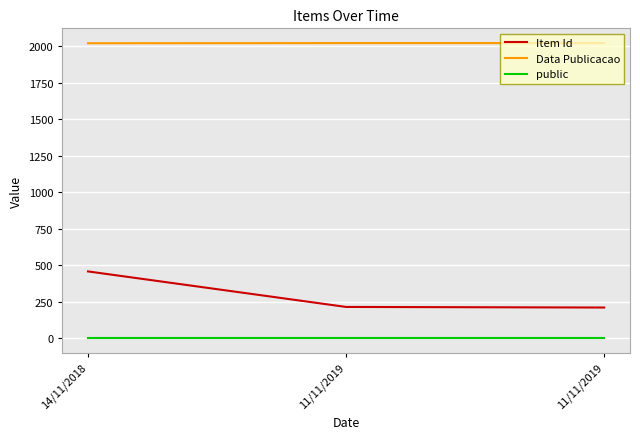

What are all the series names shown in the legend?

Item Id, Data Publicacao, public